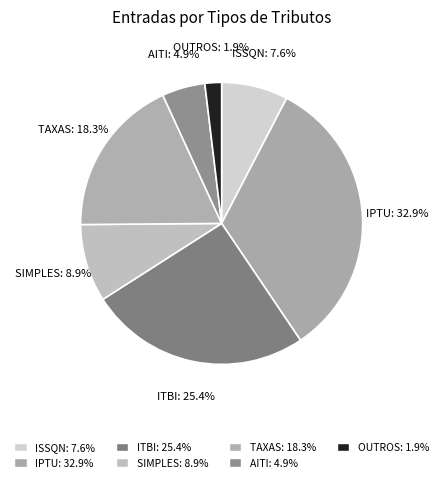

What percentage is NOT represented by TAXAS?

81.7%